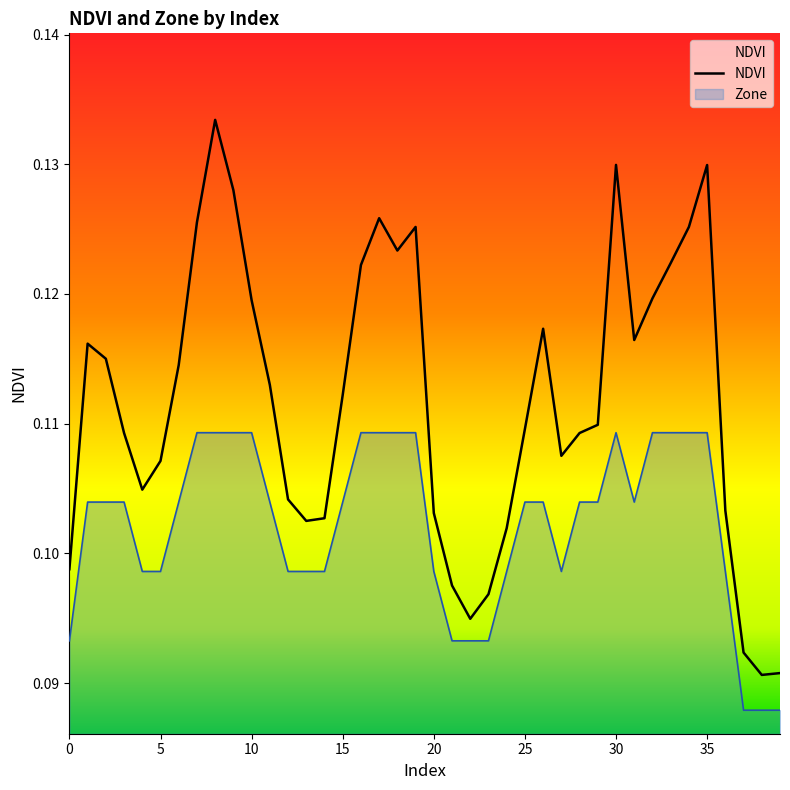

What is the greatest value displayed?

0.1